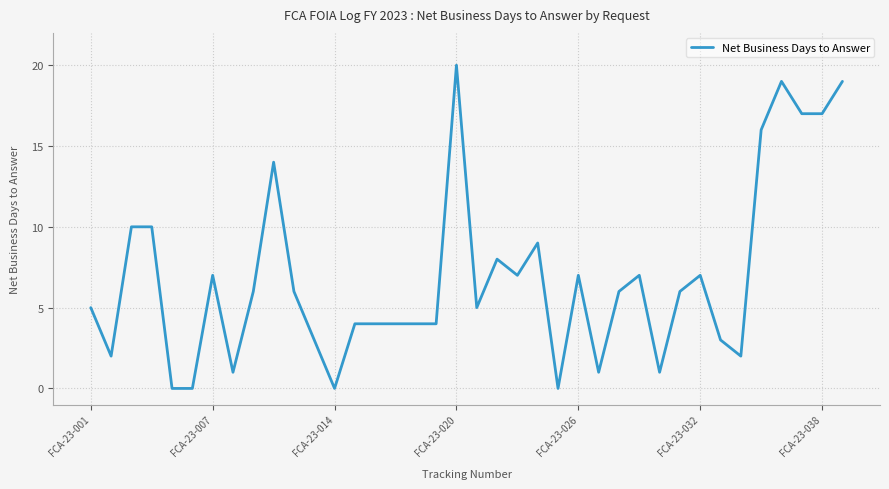

What is the difference between the maximum and minimum values?

20